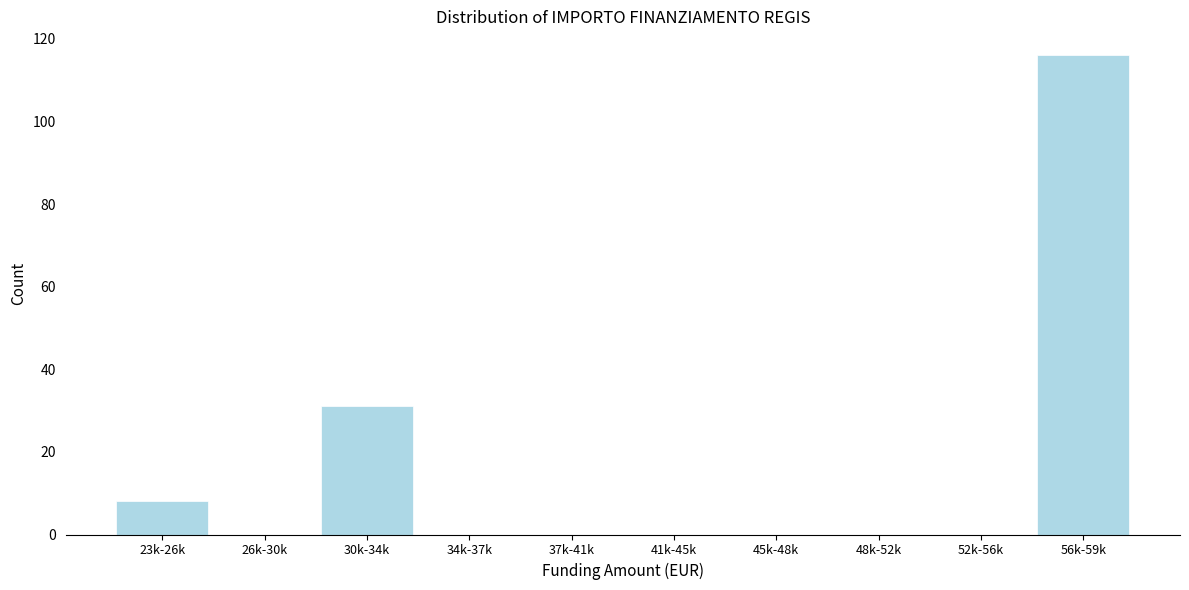

Reading right to left, list all the values displayed in this chart.

56k-59k=116	52k-56k=0	48k-52k=0	45k-48k=0	41k-45k=0	37k-41k=0	34k-37k=0	30k-34k=31	26k-30k=0	23k-26k=8